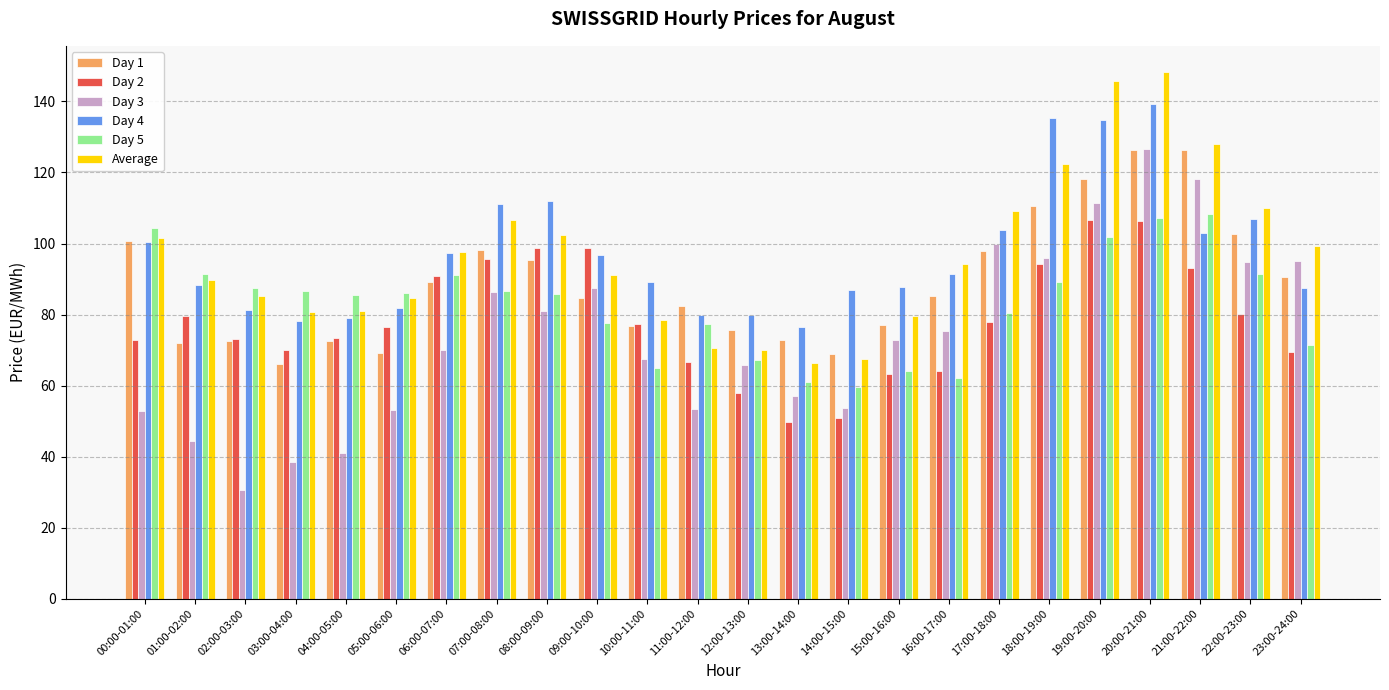

The Day 2 series shows 146.0 at 21:00-22:00. True or false?

False